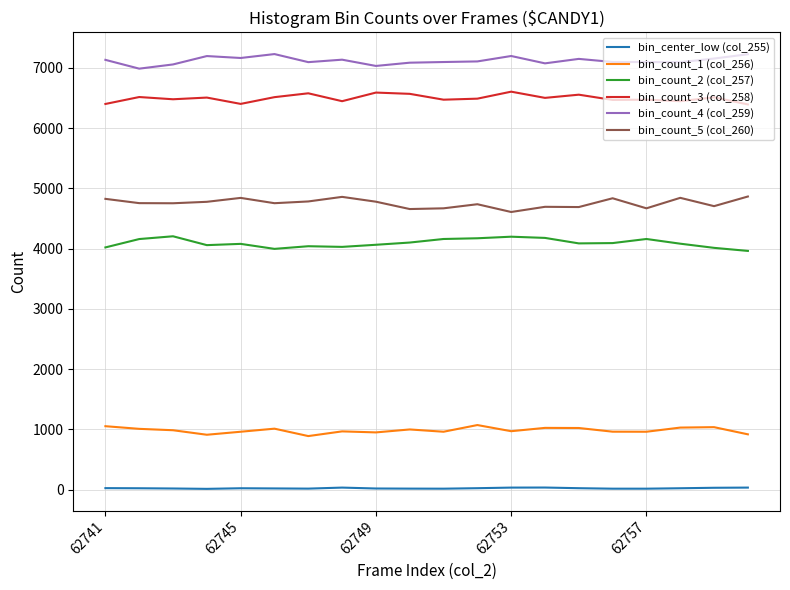

Rank the series by their maximum value, from lowest to highest.

bin_center_low (col_255), bin_count_1 (col_256), bin_count_2 (col_257), bin_count_5 (col_260), bin_count_3 (col_258), bin_count_4 (col_259)